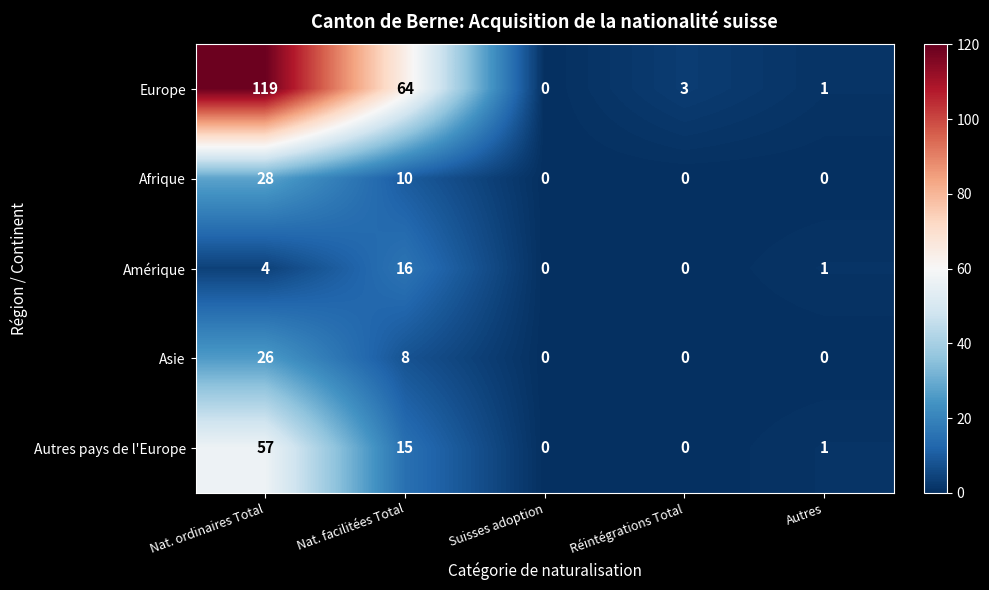

At which category is the sum across all series the highest?

Nat. ordinaires Total